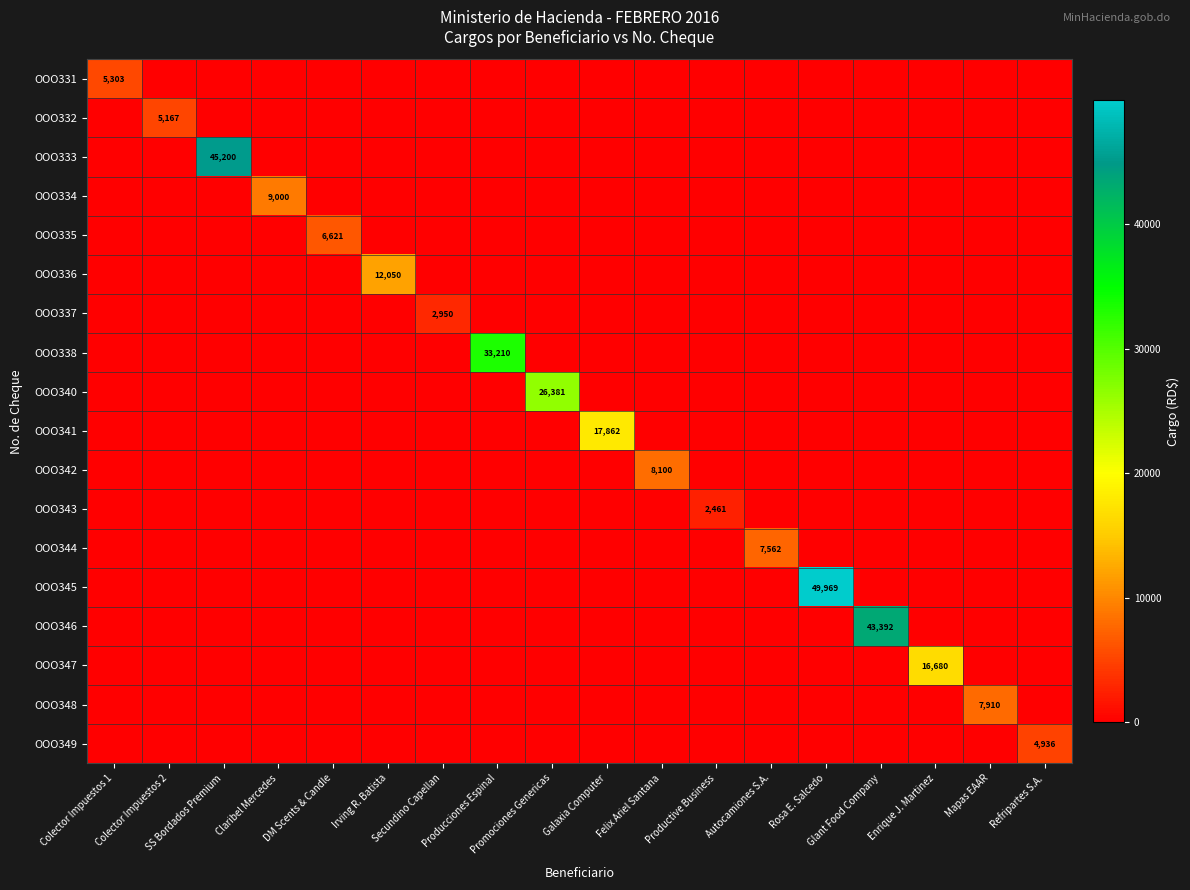

The value of OOO338 at DM Scents & Candle is -18156.5. True or false?

False